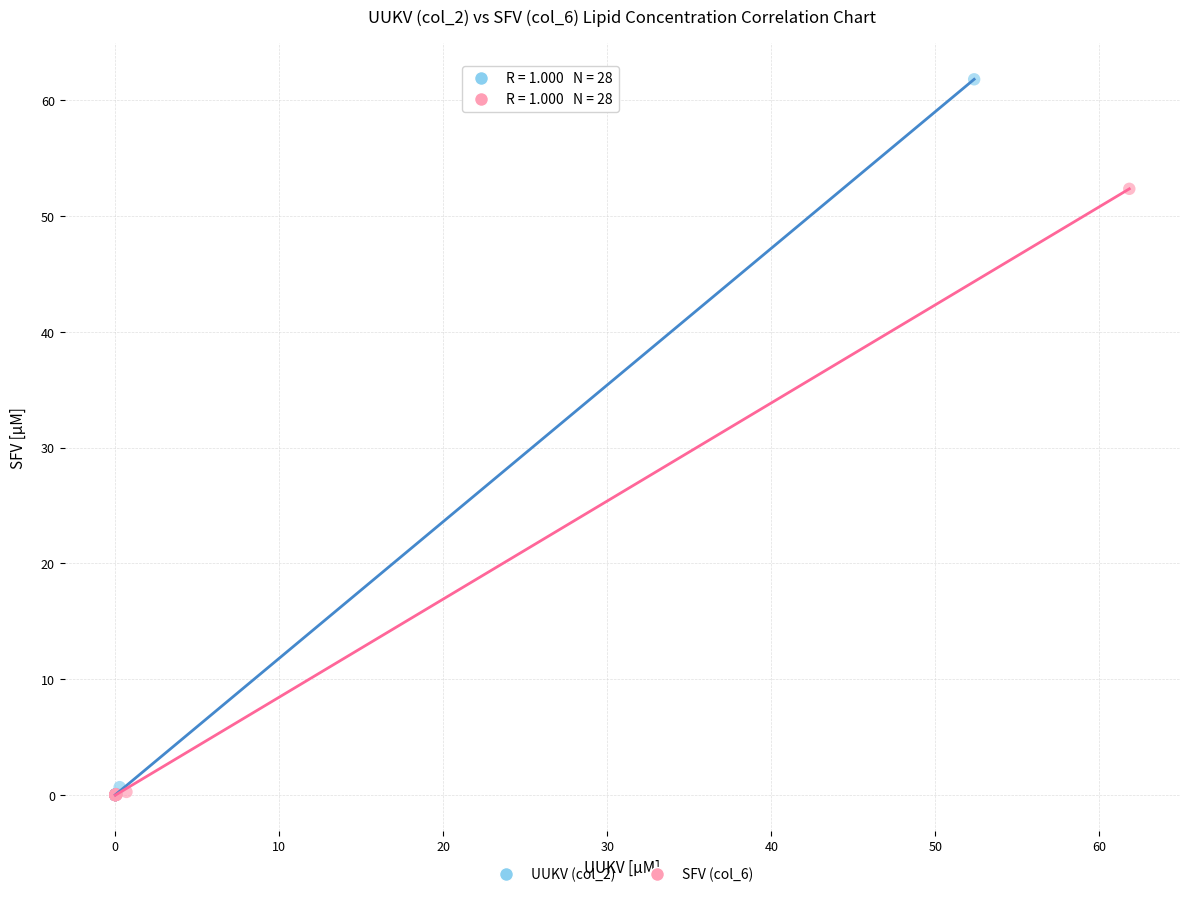

Which series has the widest spread of Y values?

UUKV (col_2)